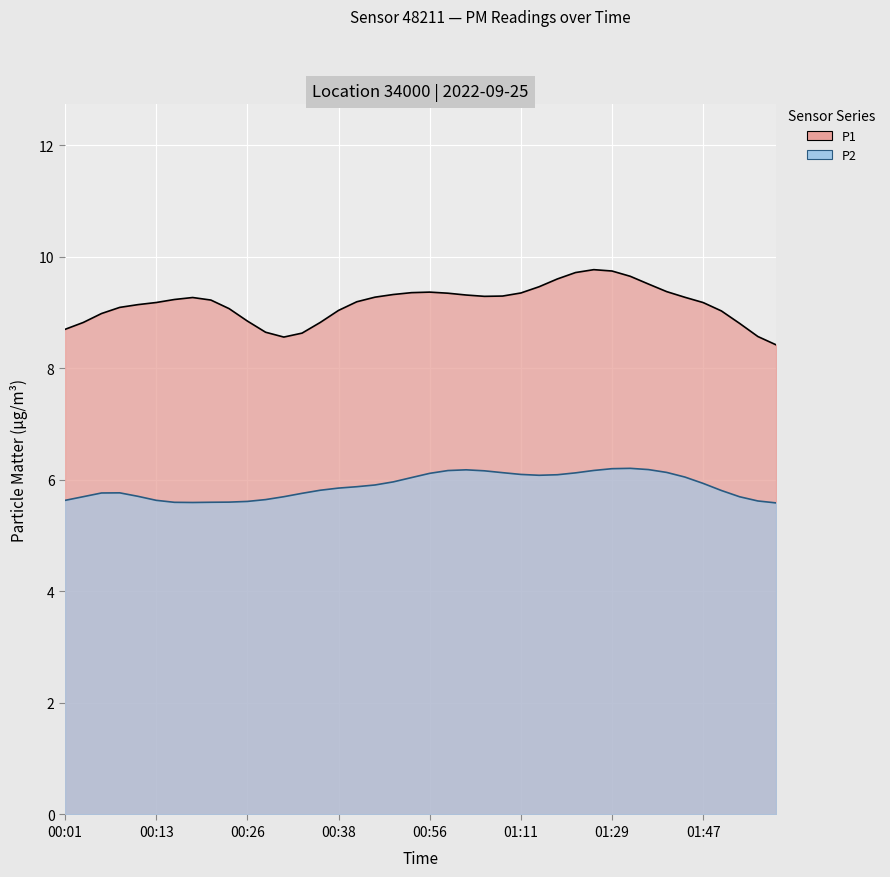

What position from the left is 01:03?

24